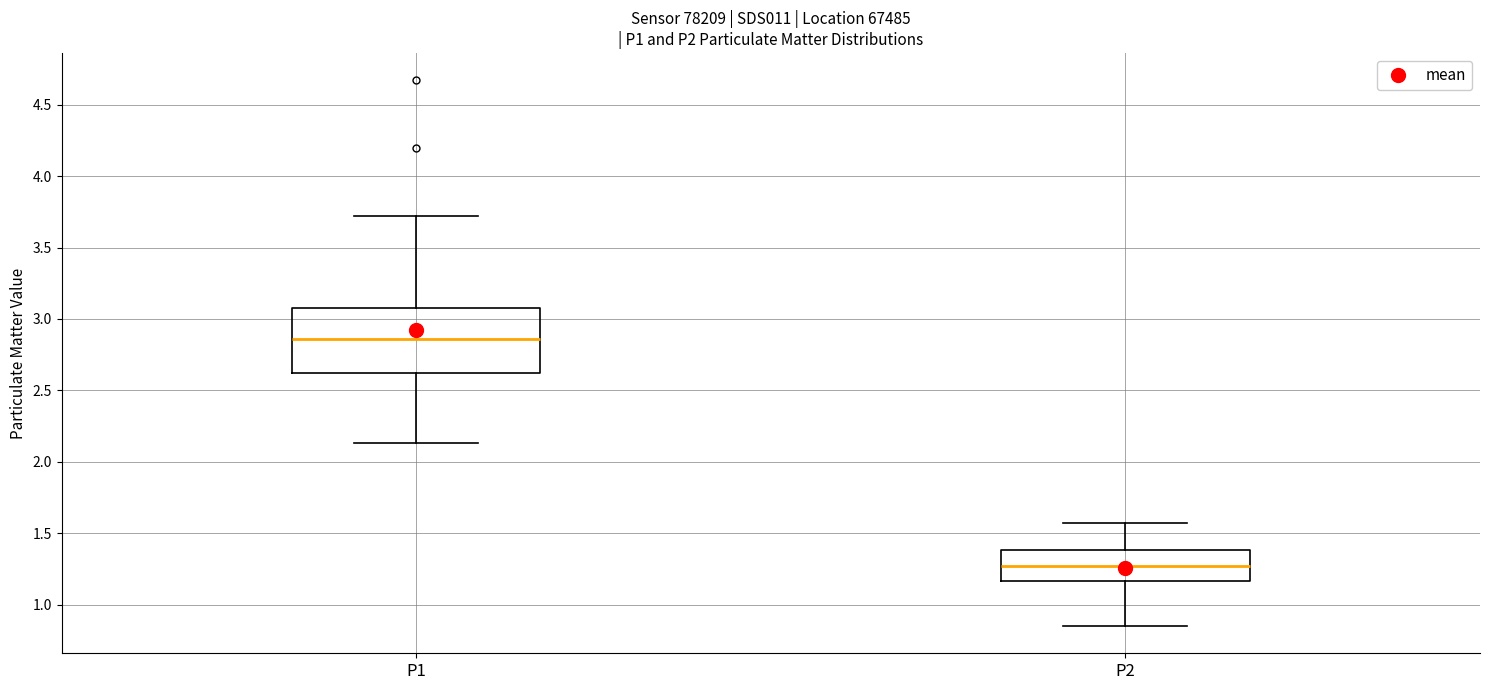

Comparing the boxes themselves (not the whiskers), which one is the tallest?

P1